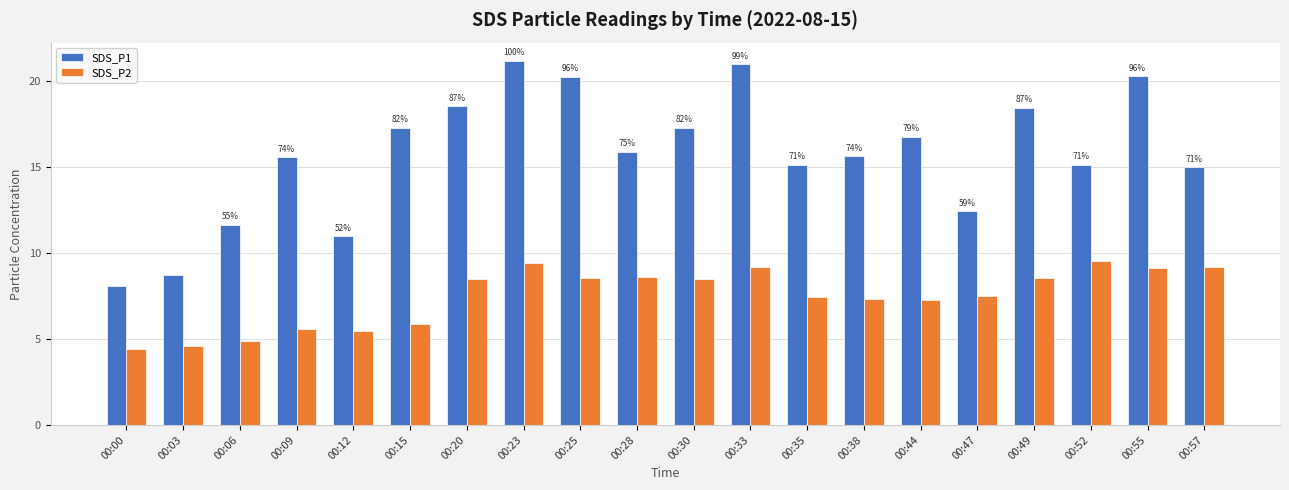

What is the minimum value shown in the chart?

4.4